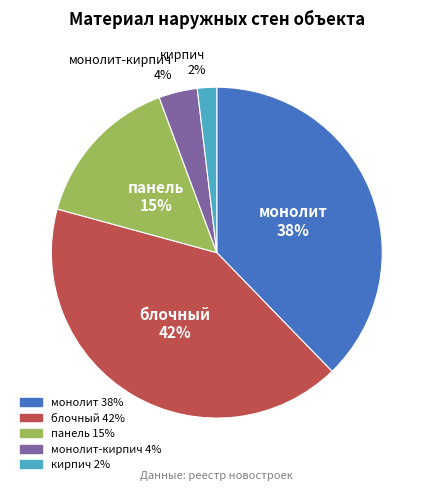

Count the number of slices in the pie.

5